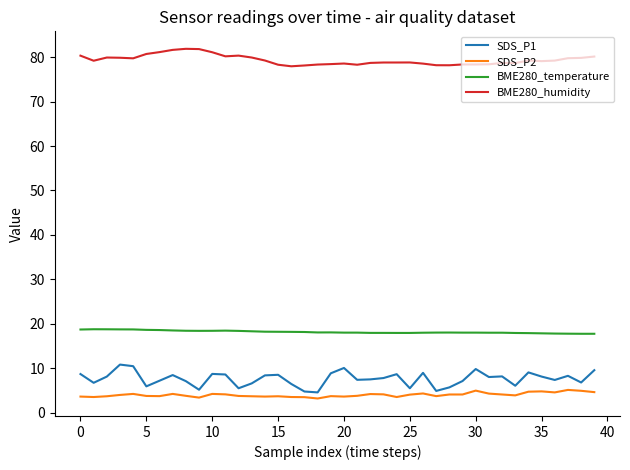

Which series has the largest total across all categories?

BME280_humidity